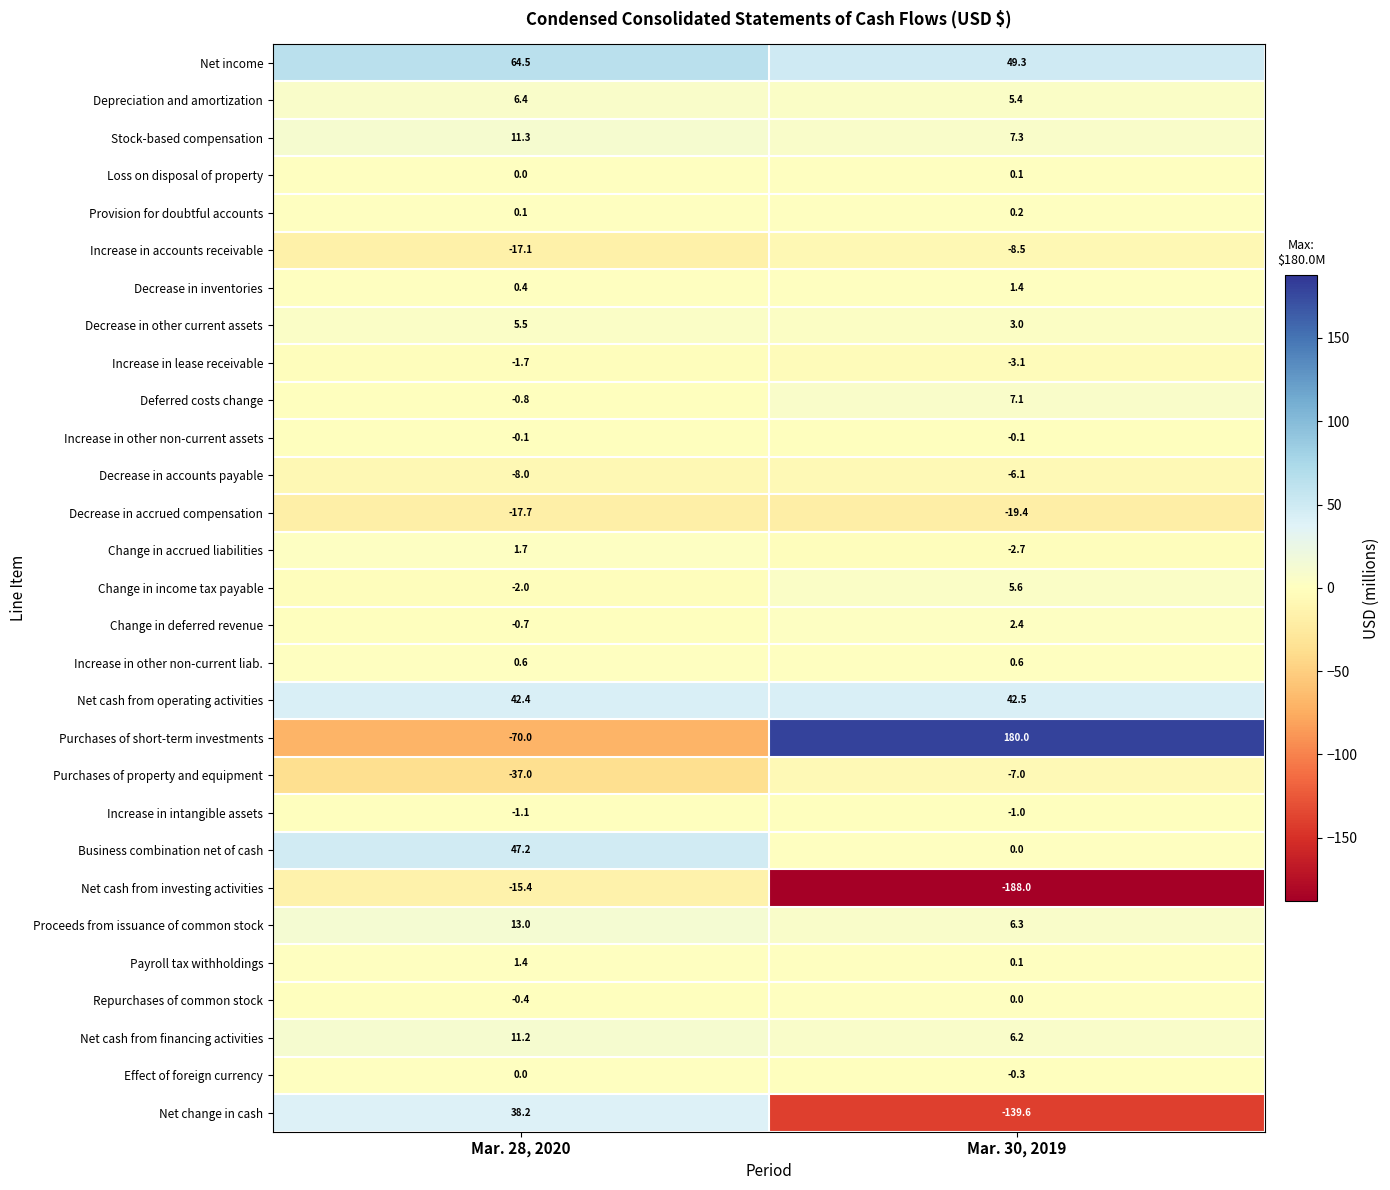

Which series has the largest total across all categories?

Net income